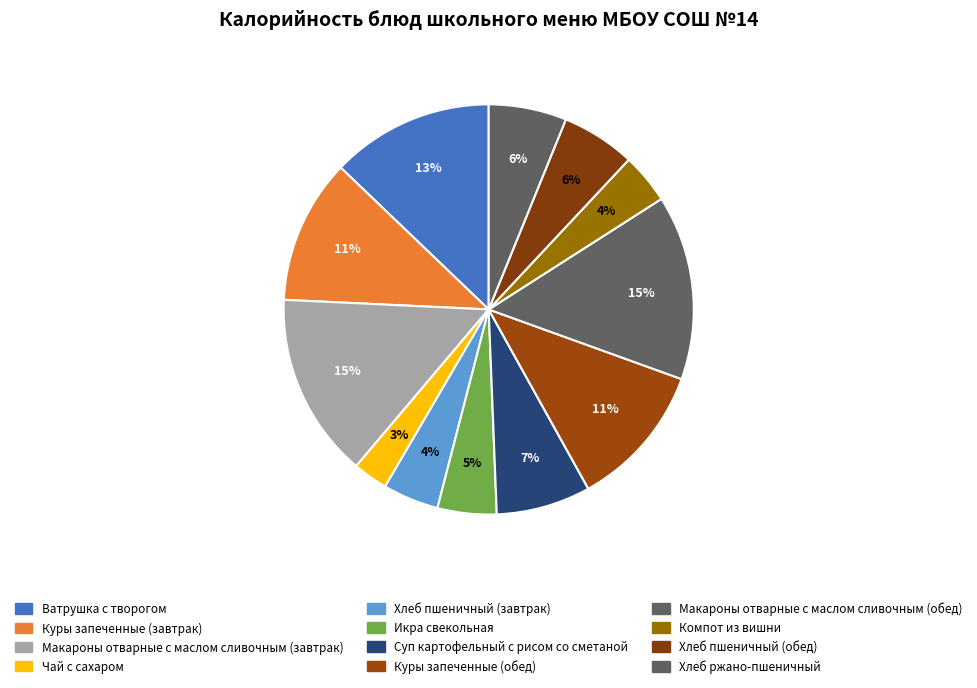

To the nearest percent, what percentage of the pie is Куры запеченные (обед)?

11%